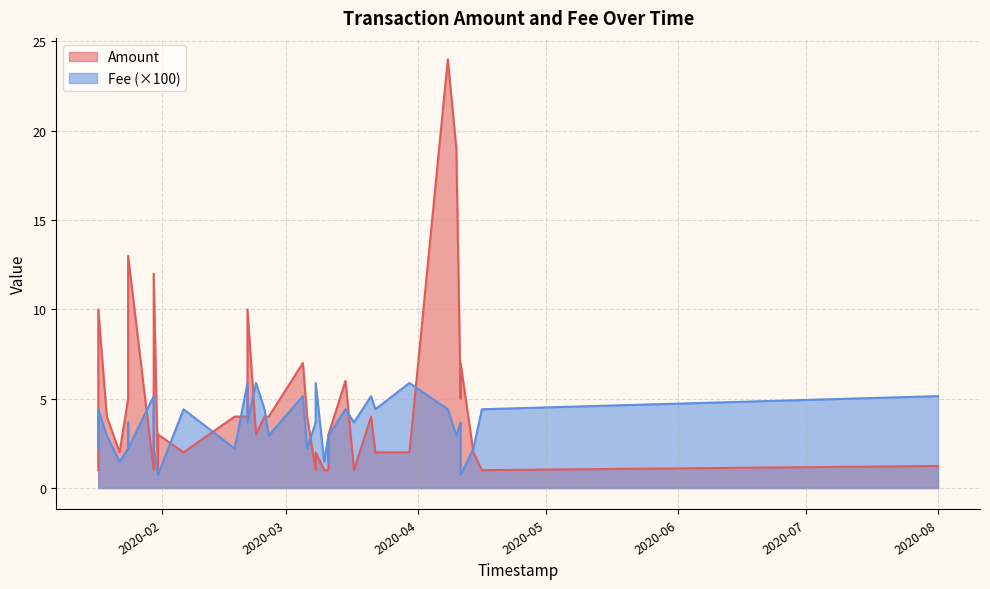

Which series has the largest range (max minus min)?

Amount